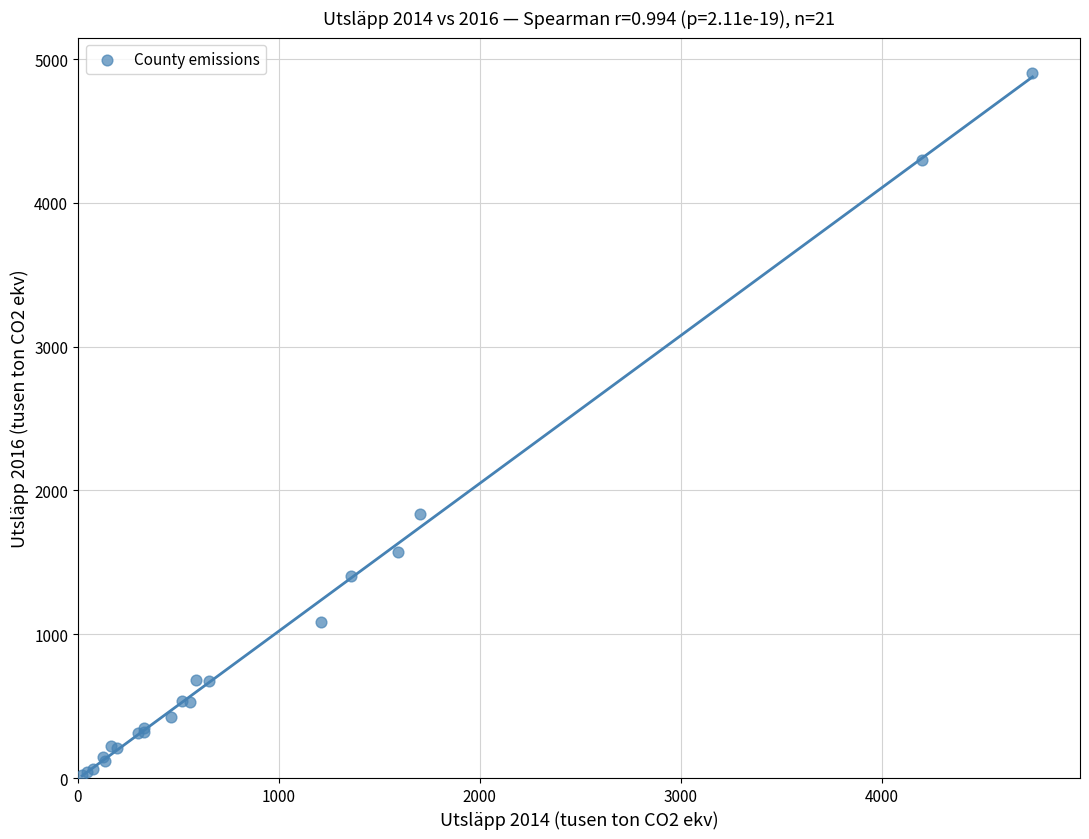

What Y value in the scatter plot is closest to 2462?

1835